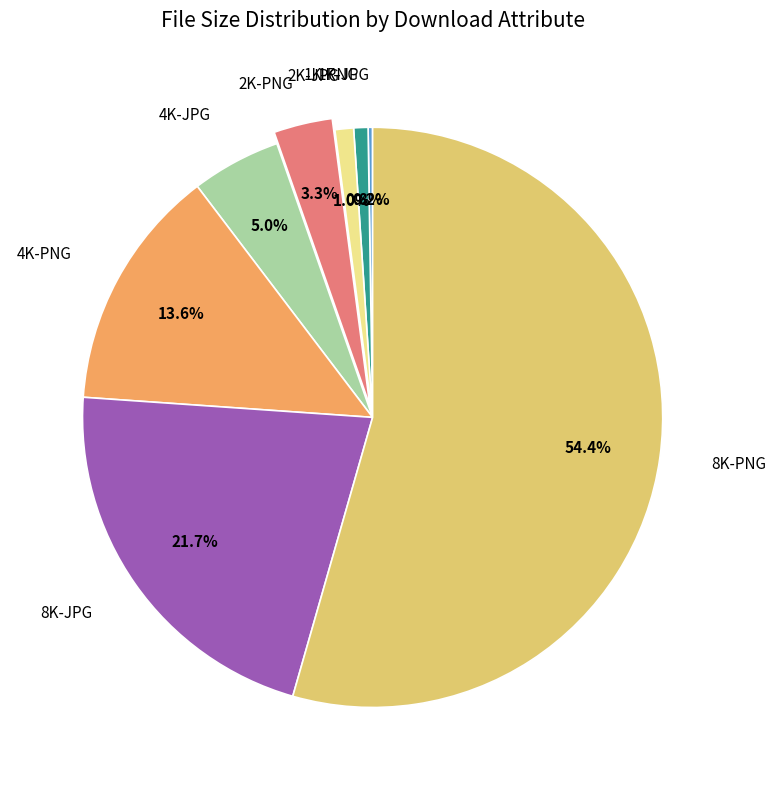

Is there any slice that represents more than half of the pie?

Yes